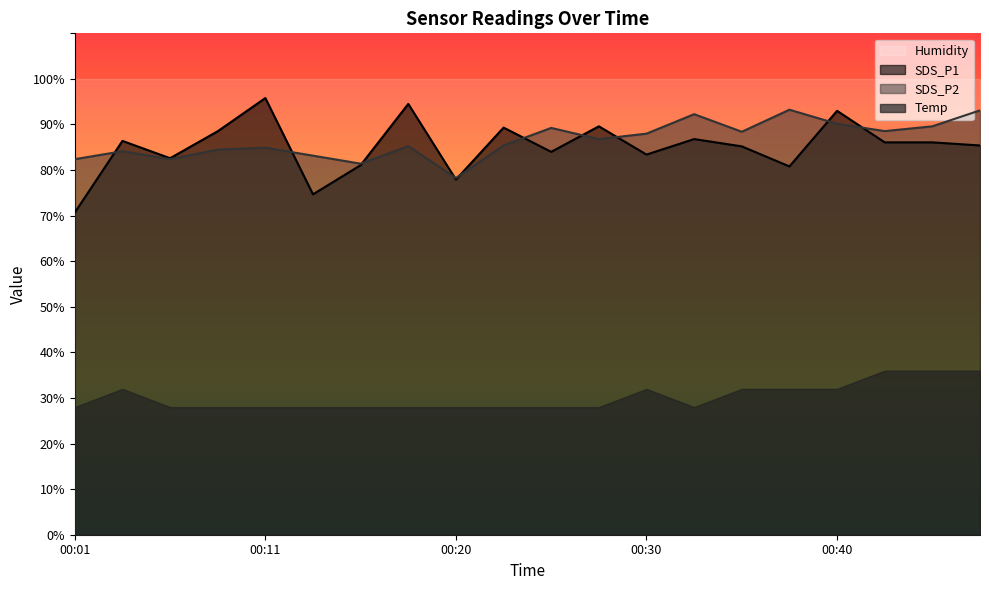

At which label is SDS_P1 closest to 83?

00:06